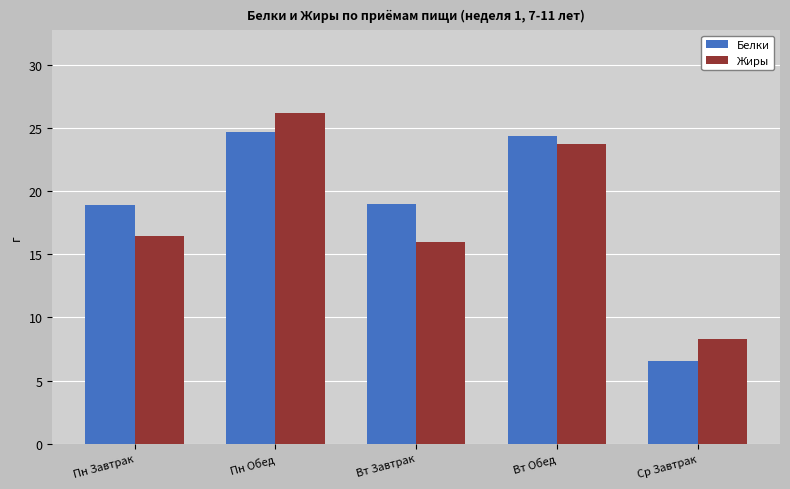

How many data points does each series have?

5